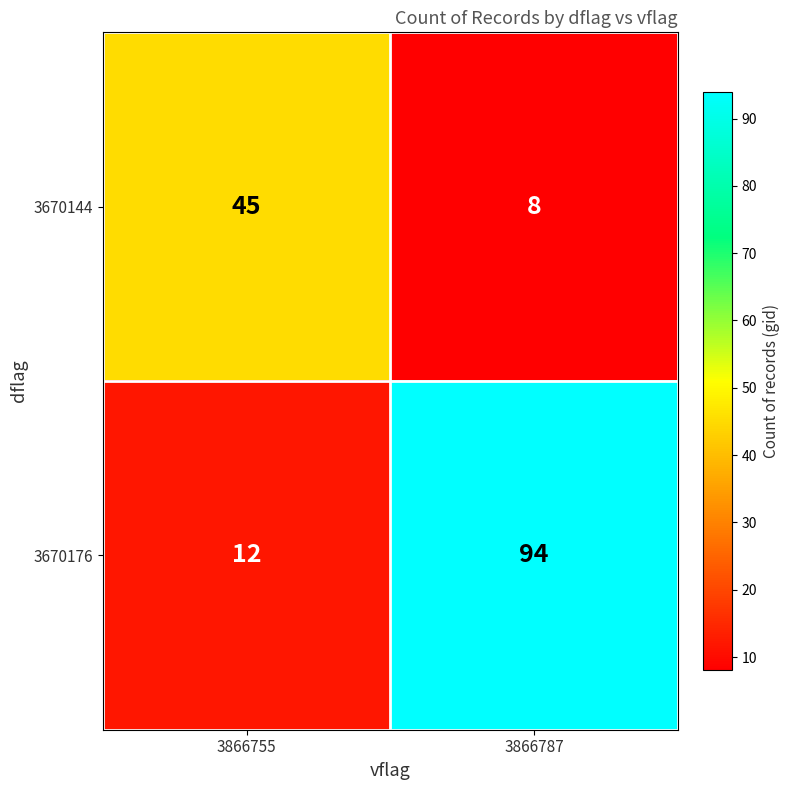

The 3670144 series shows 14 at 3866787. True or false?

False